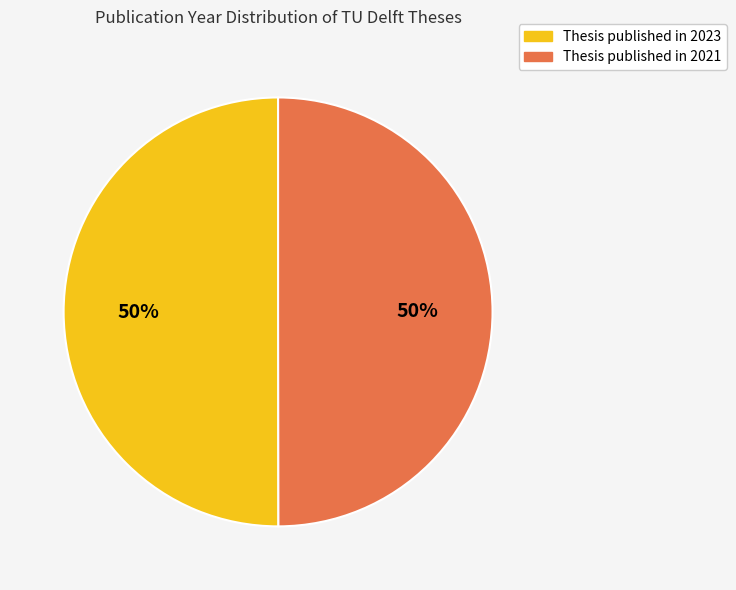

To the nearest percent, what is the average slice percentage?

50%